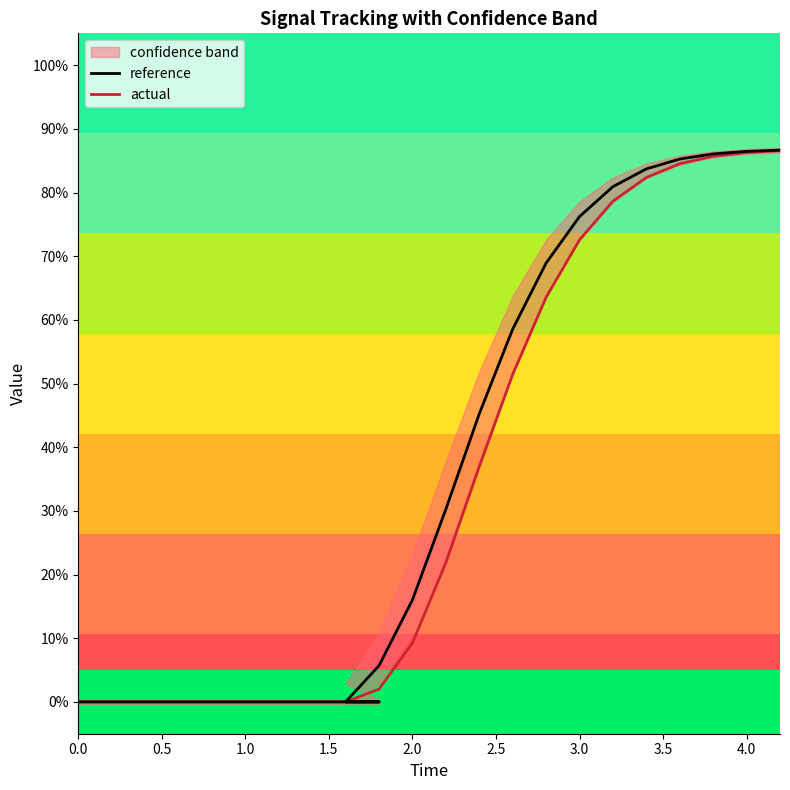

True or false: reference and actual intersect in this chart.

False